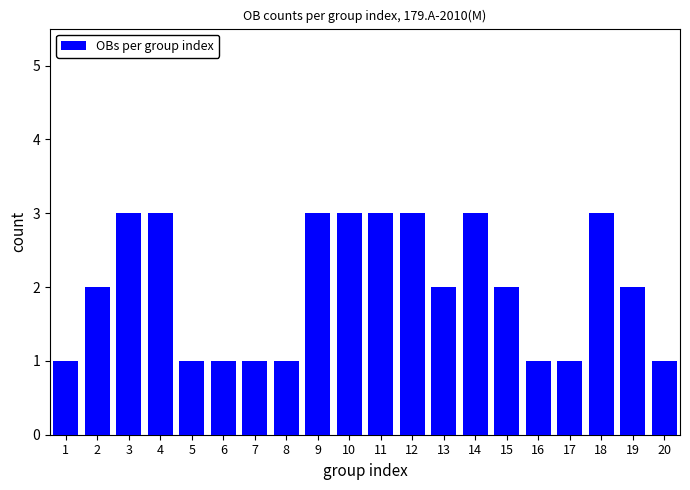

What is the maximum value shown in the chart?

3